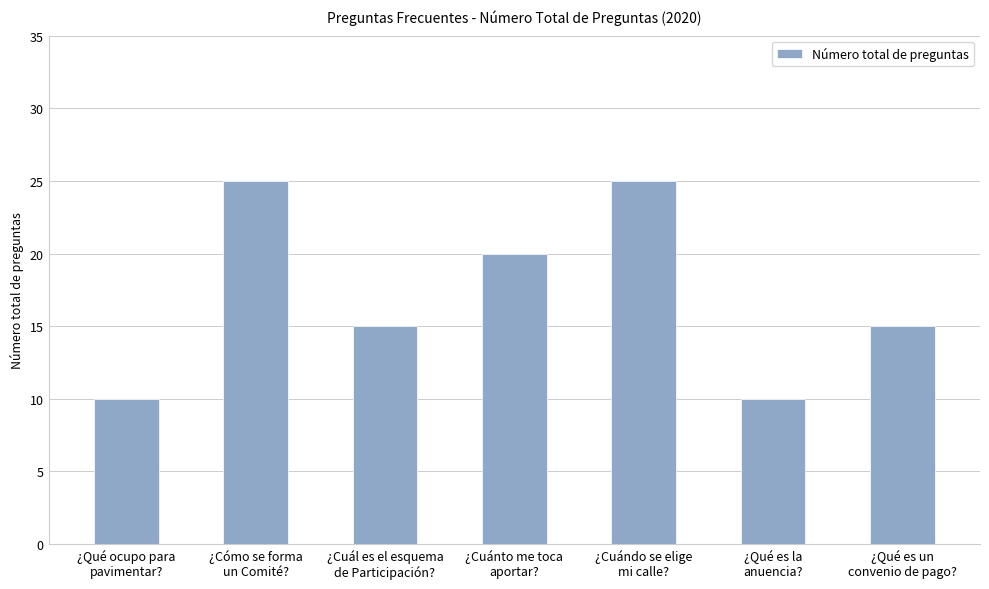

How many data points does each series have?

7